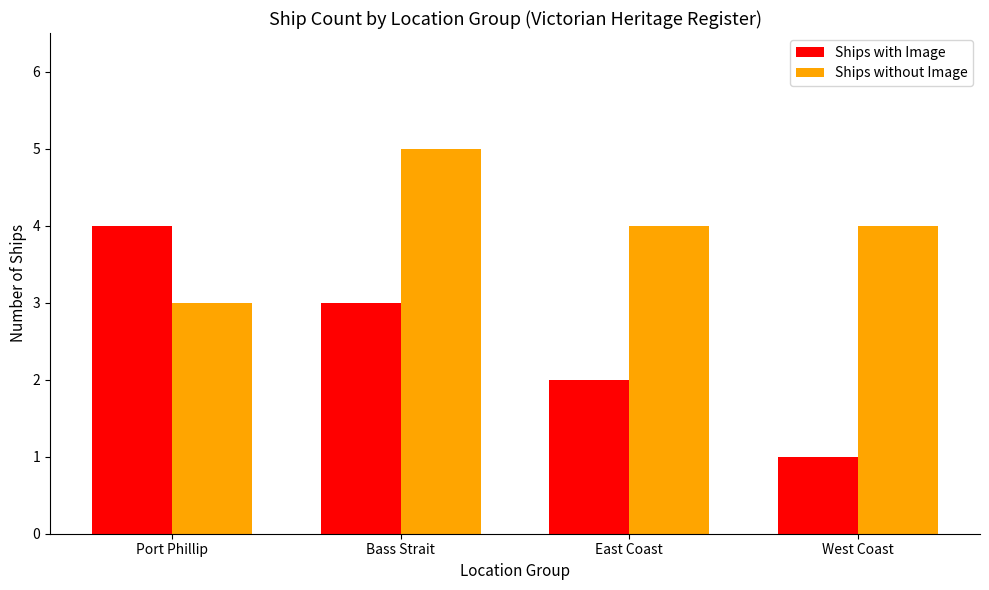

What is the maximum value shown in the chart?

5